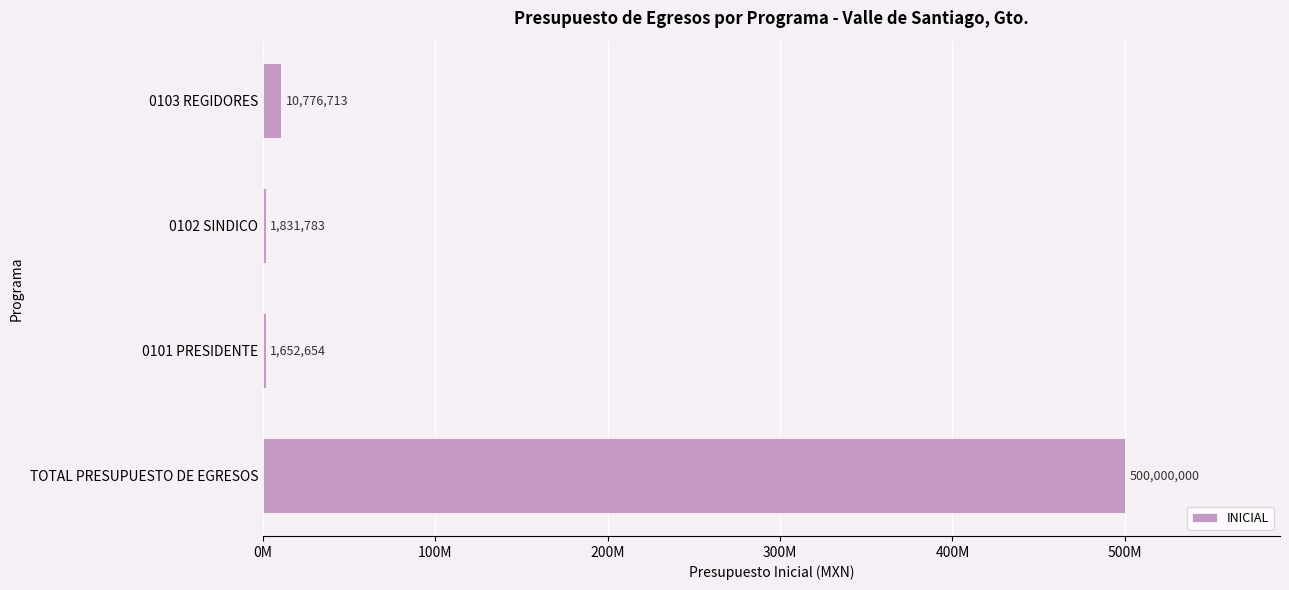

Are the bars horizontal?

Yes